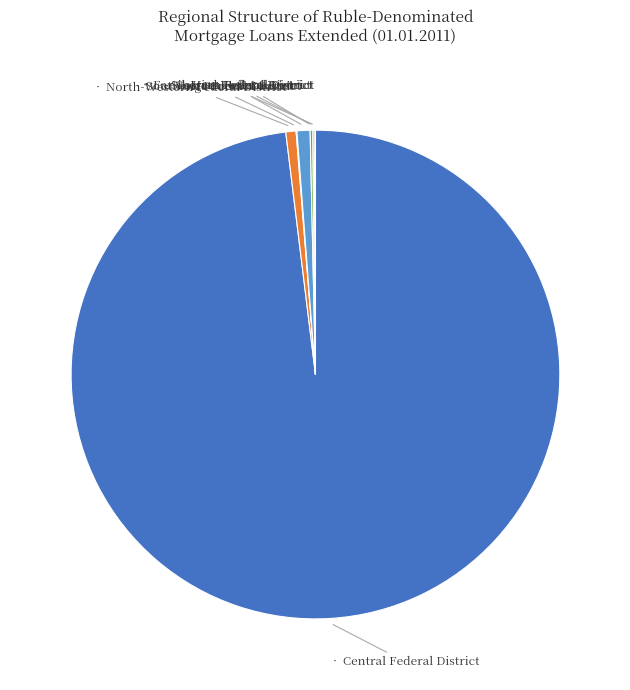

Is there any slice that represents more than half of the pie?

Yes